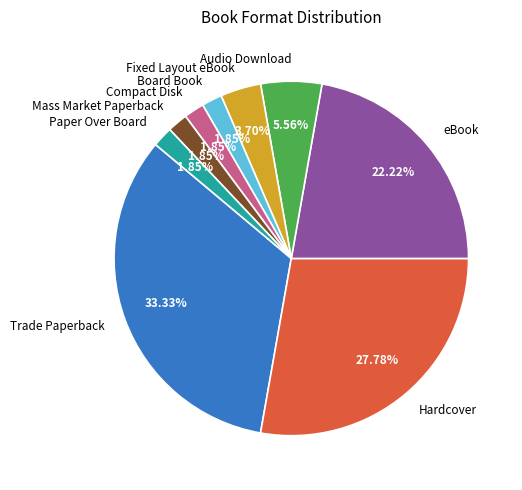

Which category has the biggest portion of the pie?

Trade Paperback